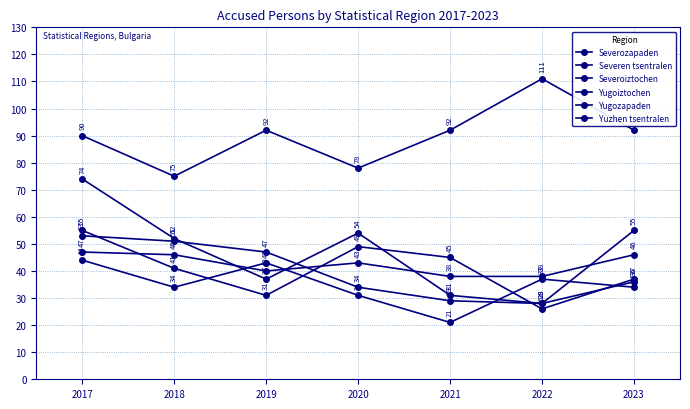

Reading left to right, extract all data points from this chart.

Severozapaden: 53	51	47	34	29	28	36
Severen tsentralen: 44	34	43	31	21	37	34
Severoiztochen: 74	52	37	54	31	28	55
Yugoiztochen: 47	46	40	43	38	38	46
Yugozapaden: 55	41	31	49	45	26	37
Yuzhen tsentralen: 90	75	92	78	92	111	92